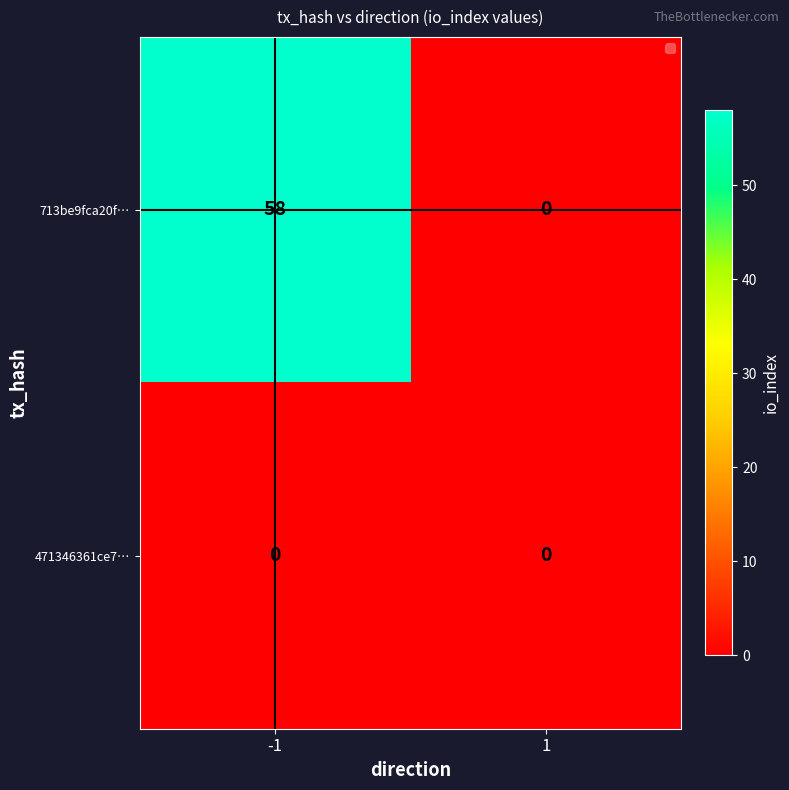

Which series has the widest spread of values?

713be9fca20f…